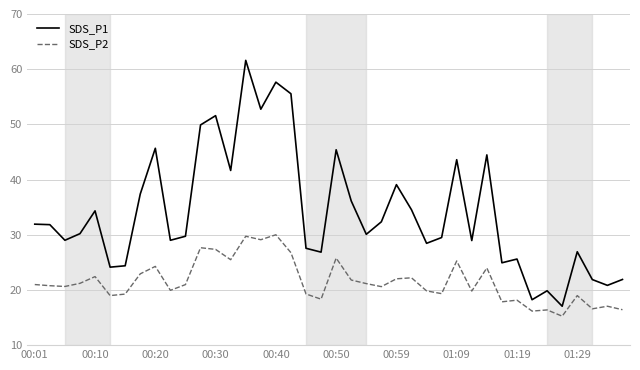

Which series has the widest spread of values?

SDS_P1